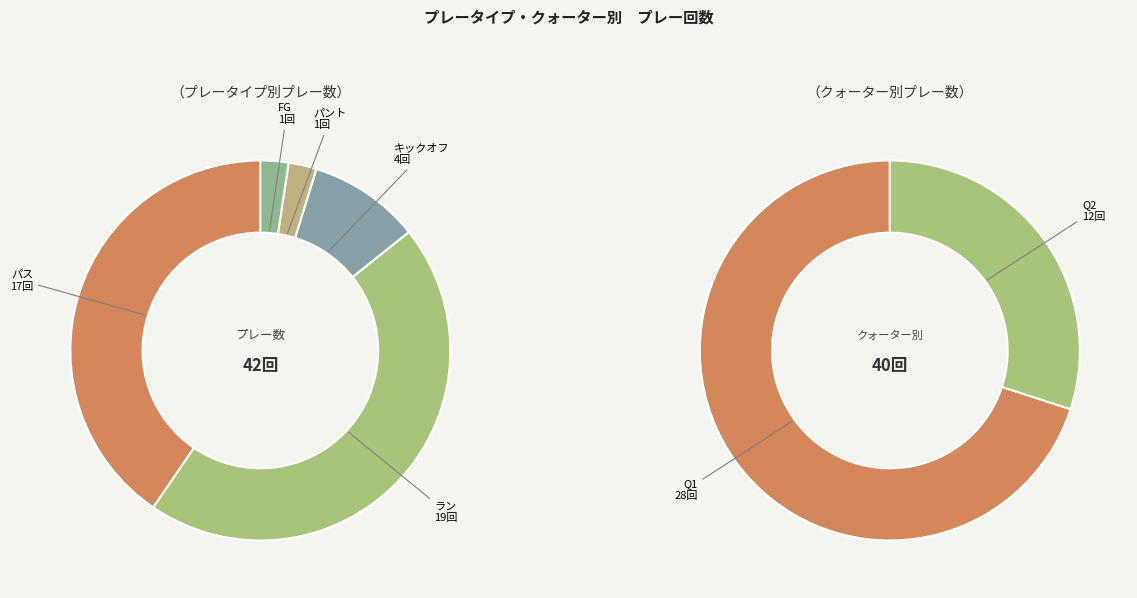

Which series has the widest spread of values?

run